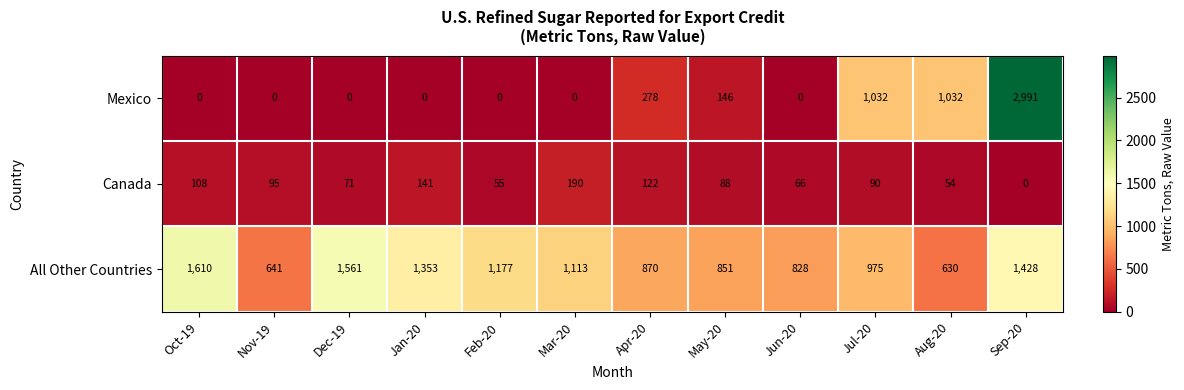

What is the spread (max minus min) of values at Apr-20?

748